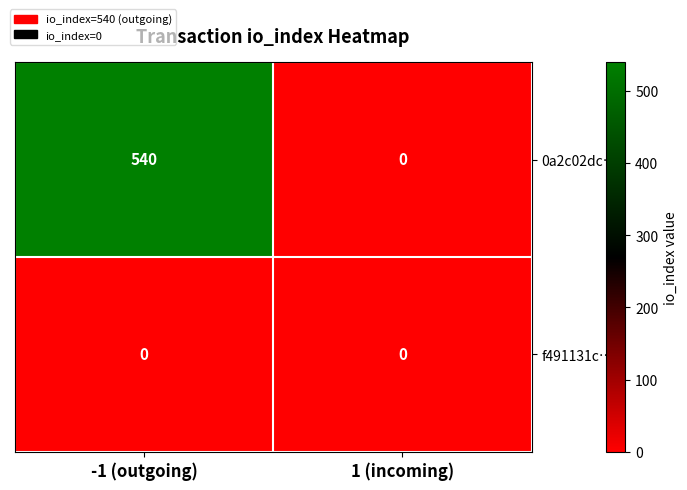

What is the sum of all 0a2c02dc… values?

540